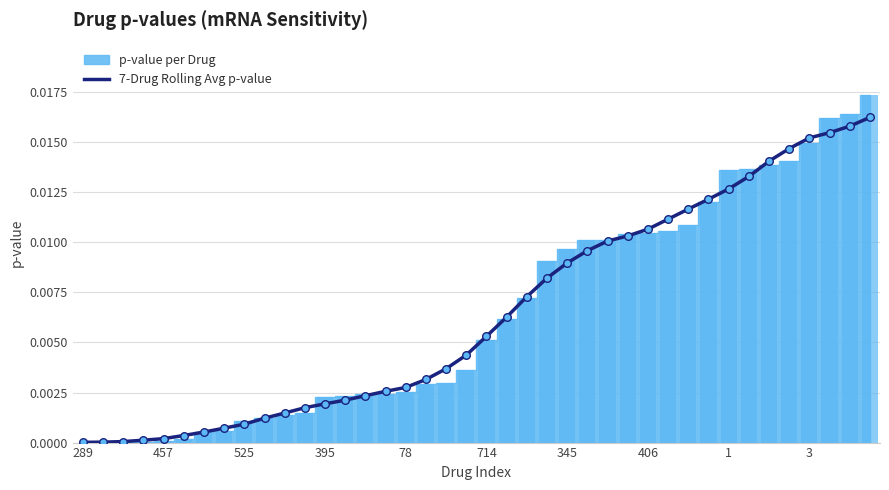

Between 38 and 28, which is larger?

38